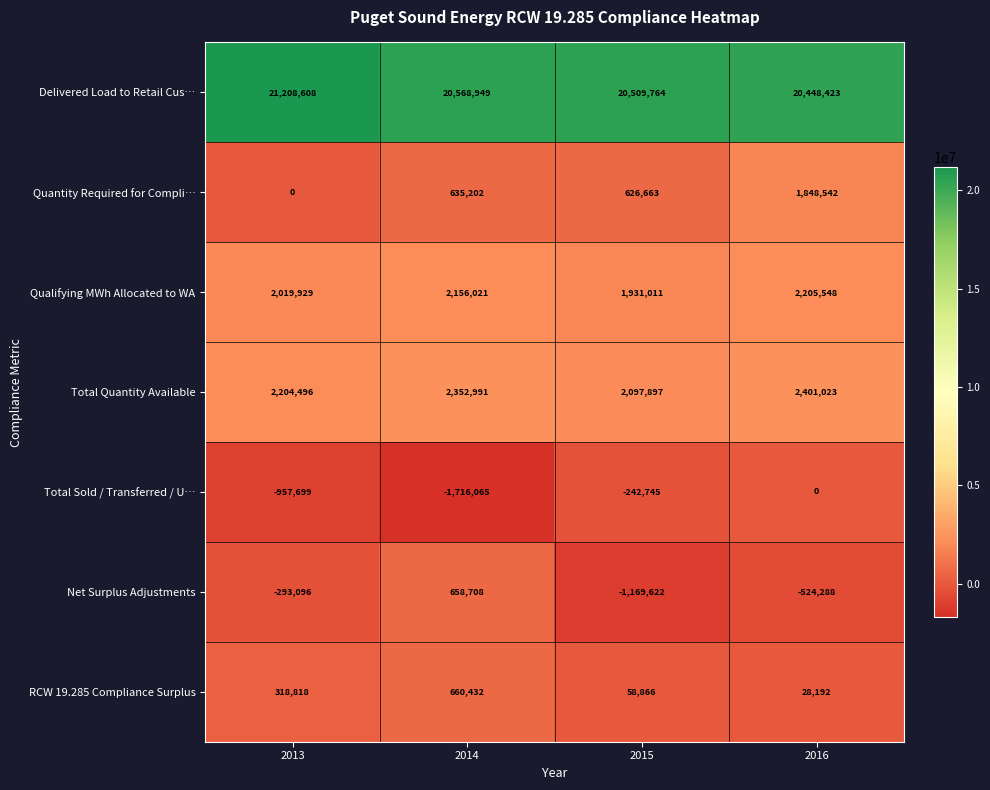

Which series has the largest total across all categories?

Delivered Load to Retail Cus…